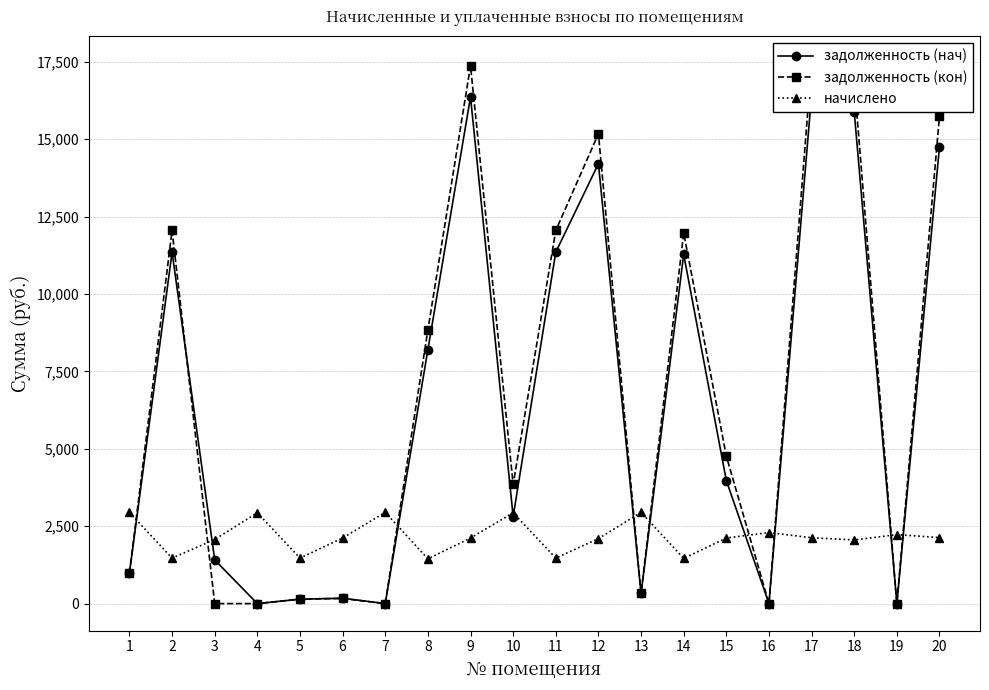

How many values in the задолженность (кон) series are below 4763?

10